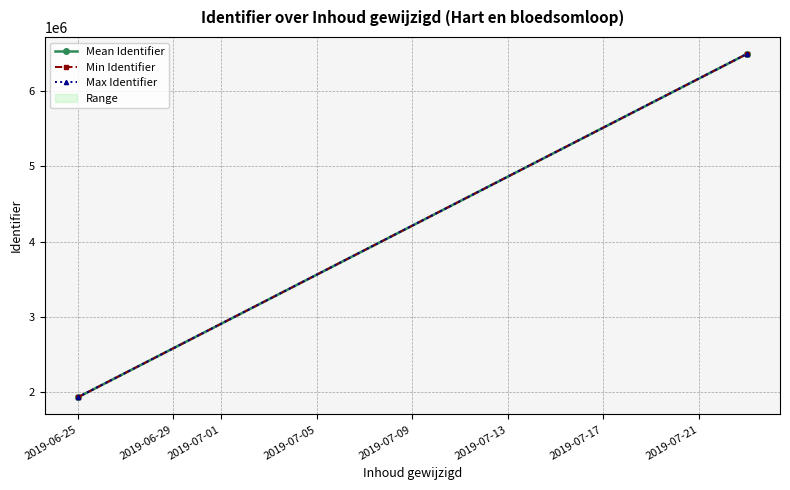

What is the value of the Max Identifier point at the 1st from the left?

1933252.0